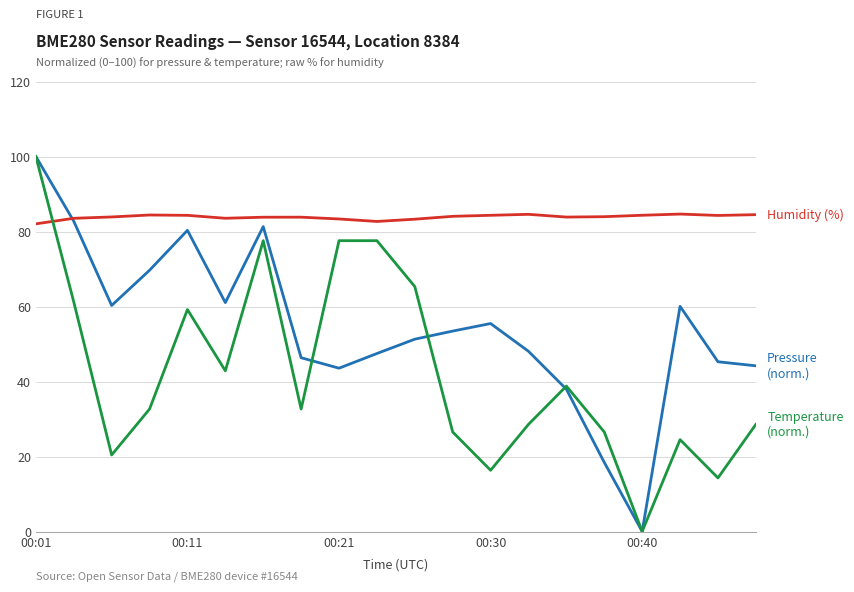

How many lines are shown in the chart?

3